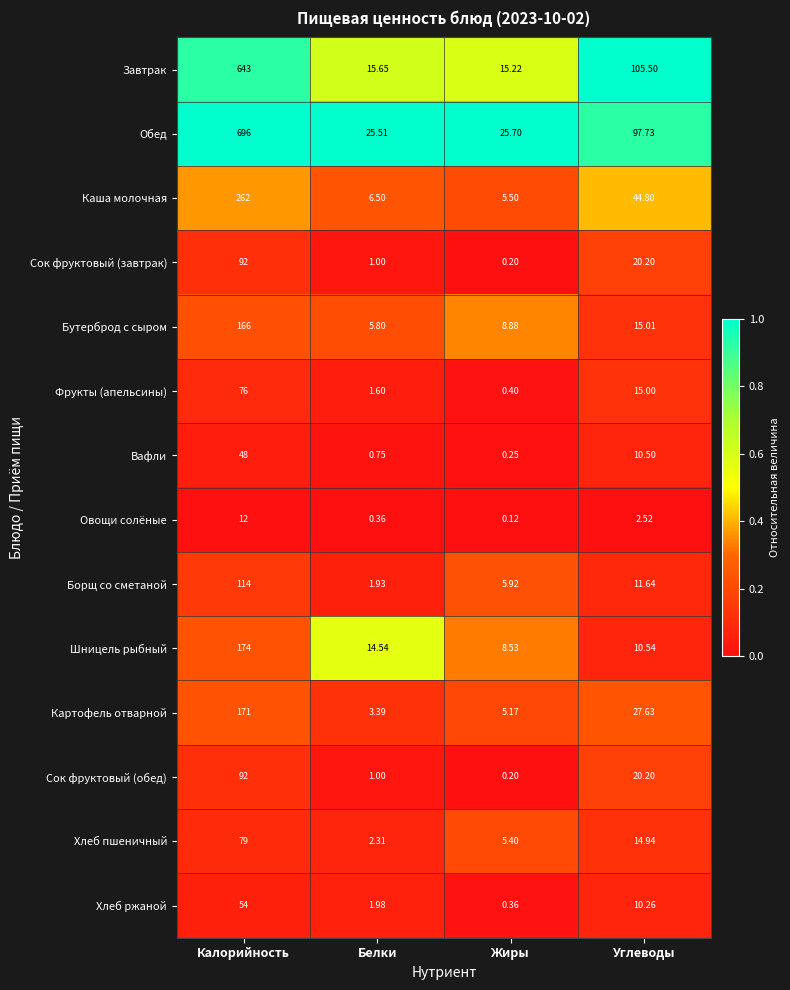

At which category does the chart reach its minimum across all series?

Жиры